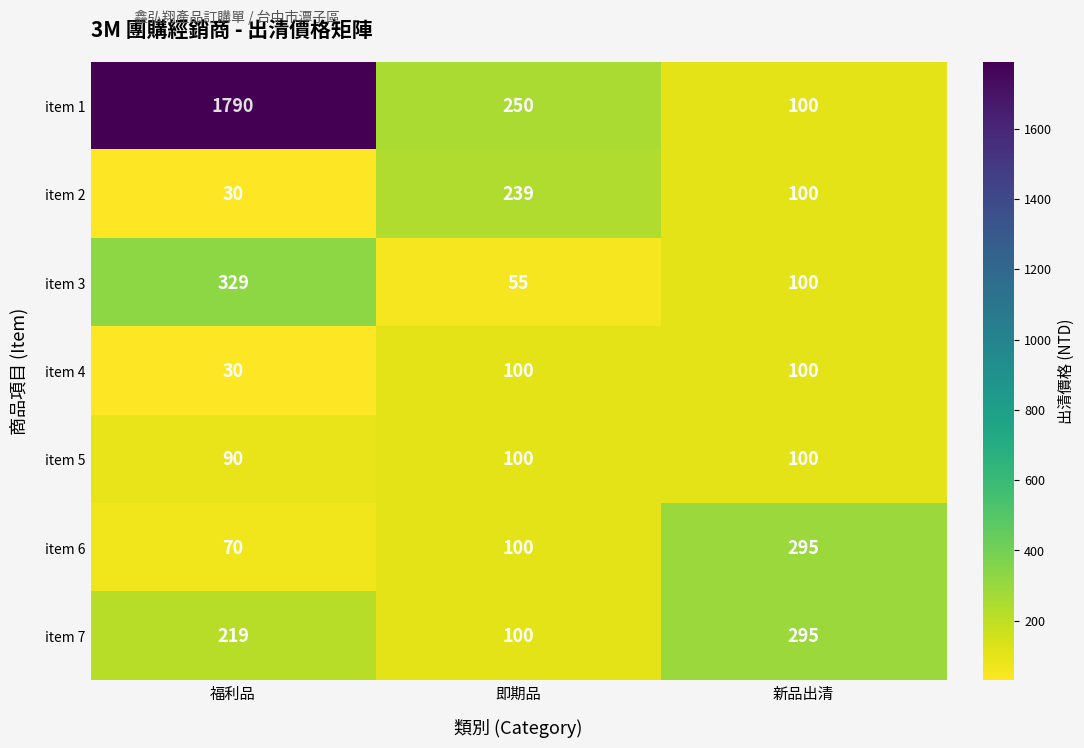

At which category does the chart reach its minimum across all series?

福利品